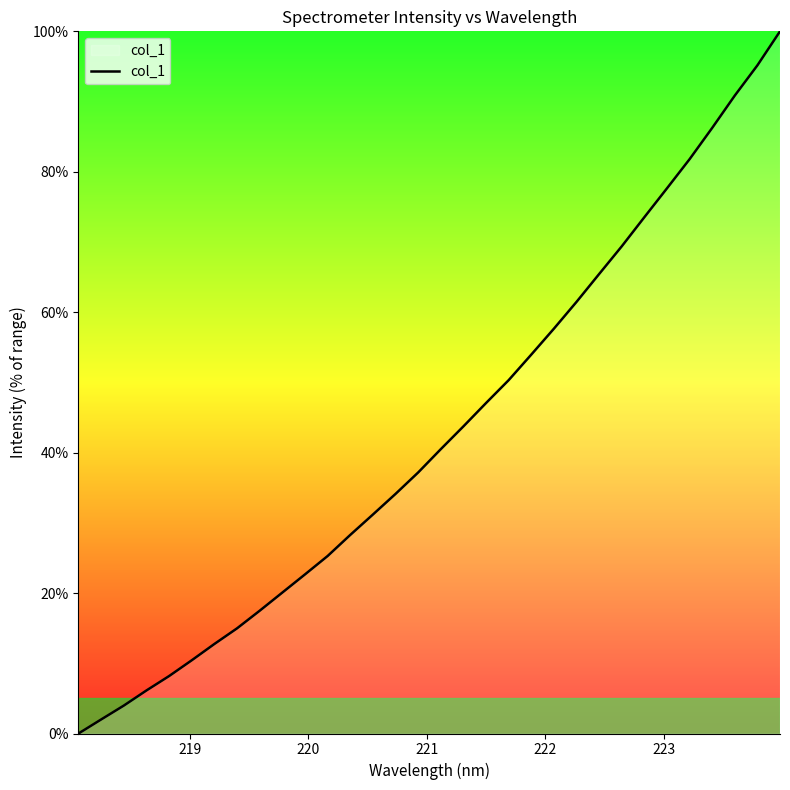

Does the chart display data point markers on the line(s)?

No